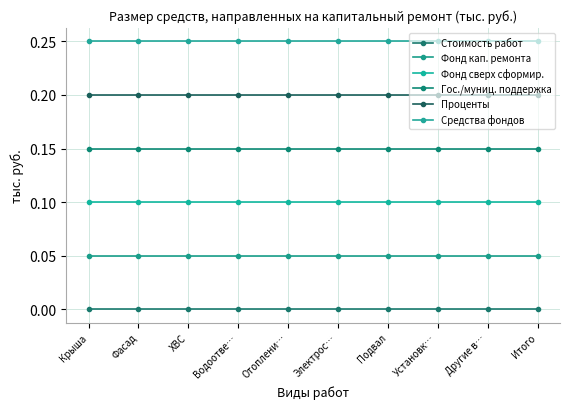

Between Водоотве… and Отоплени…, which series saw the biggest shift?

Стоимость работ